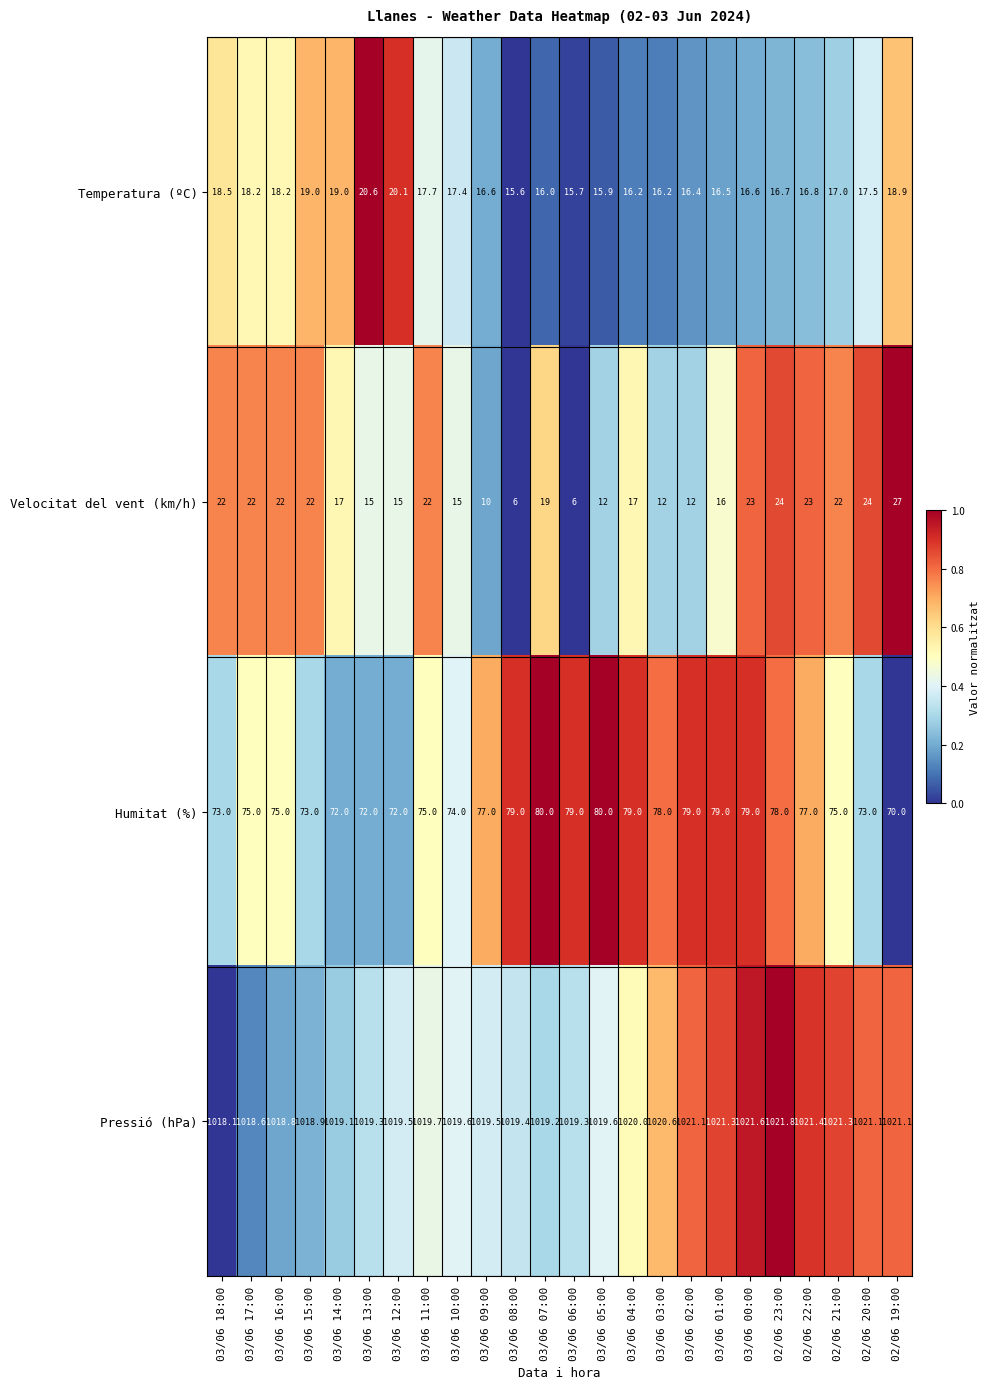

True or false: Temperatura (ºC) has a value of 4.0 at 03/06 10:00.

False